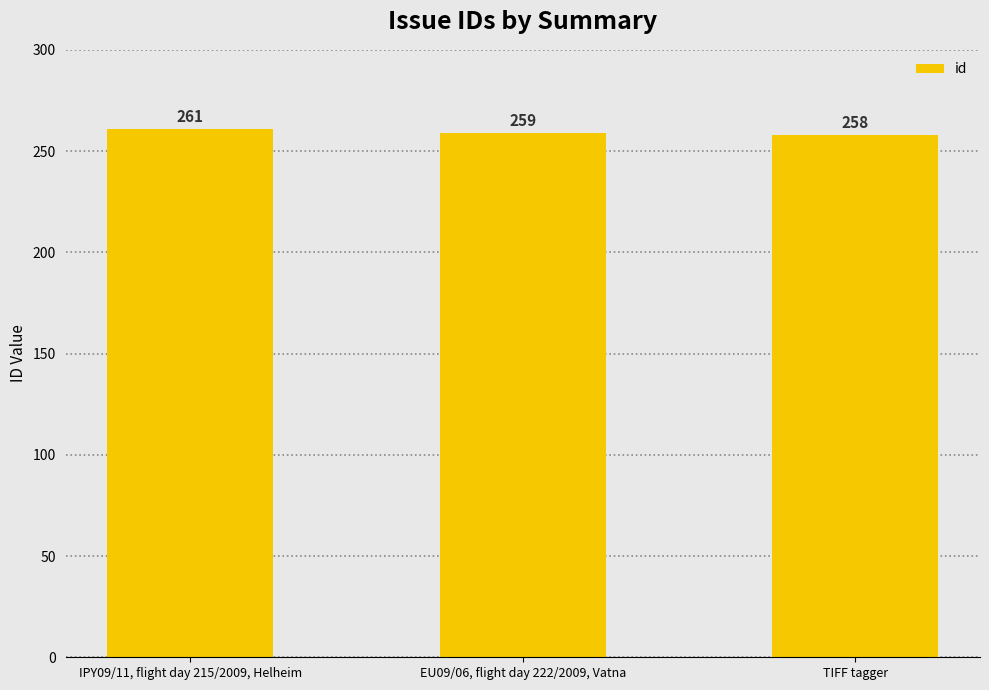

What is the label of the 1st bar from the right?

TIFF tagger